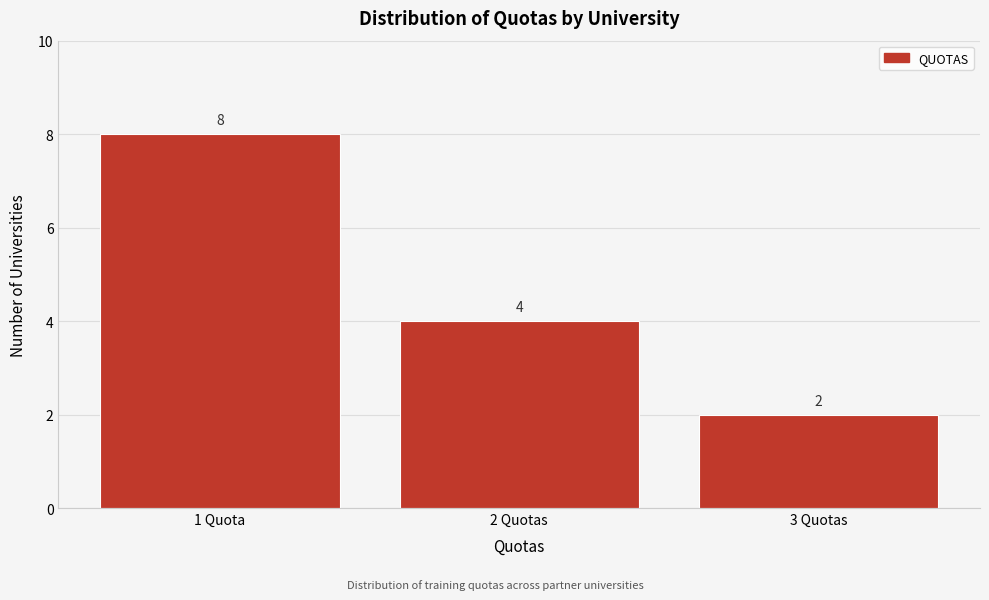

Reading right to left, transcribe all the data shown in this chart.

3 Quotas=2	2 Quotas=4	1 Quota=8